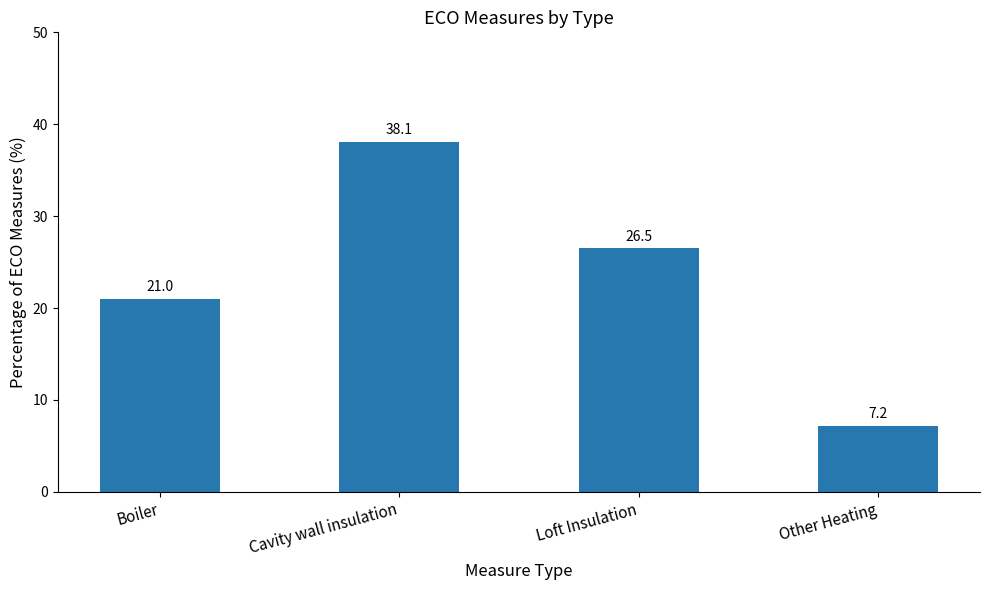

What value does the data have at Loft Insulation?

26.5